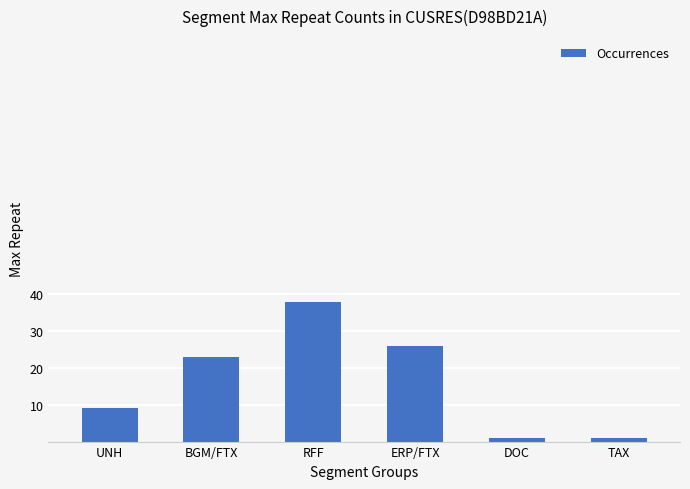

The value at RFF is 38. True or false?

True